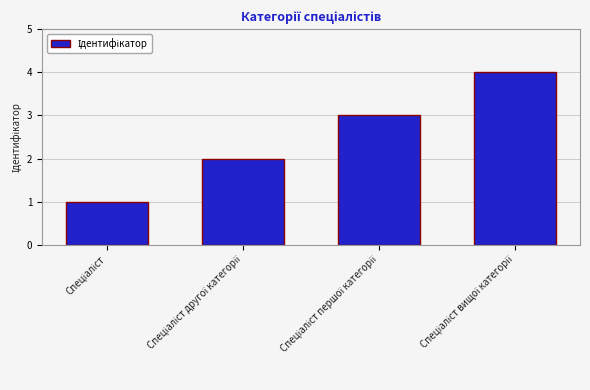

What is the maximum value shown in the chart?

4